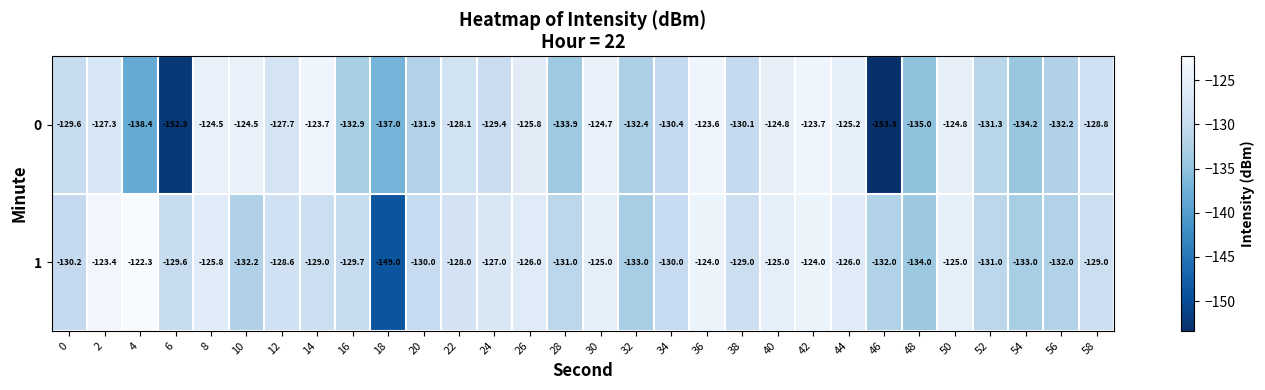

What is the difference between the maximum and minimum values in the 0 series?

29.7